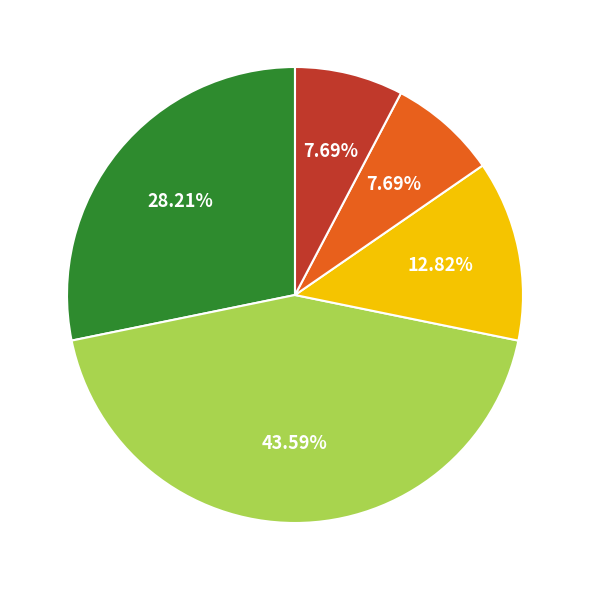

Count the number of slices in the pie.

5